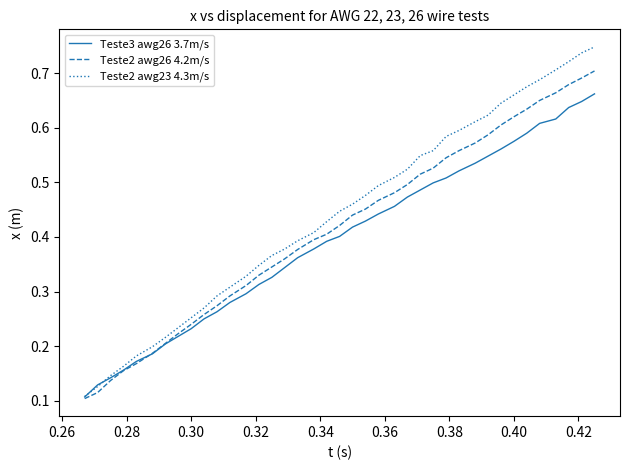

Which series has the largest range (max minus min)?

Teste2 awg23 4.3m/s